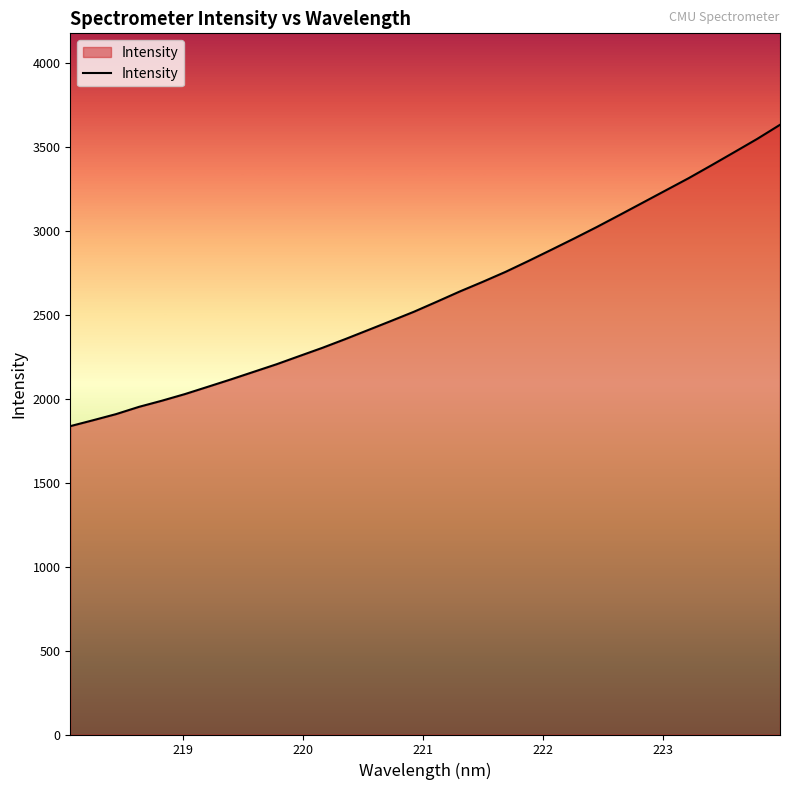

Does the chart display data point markers on the line(s)?

No